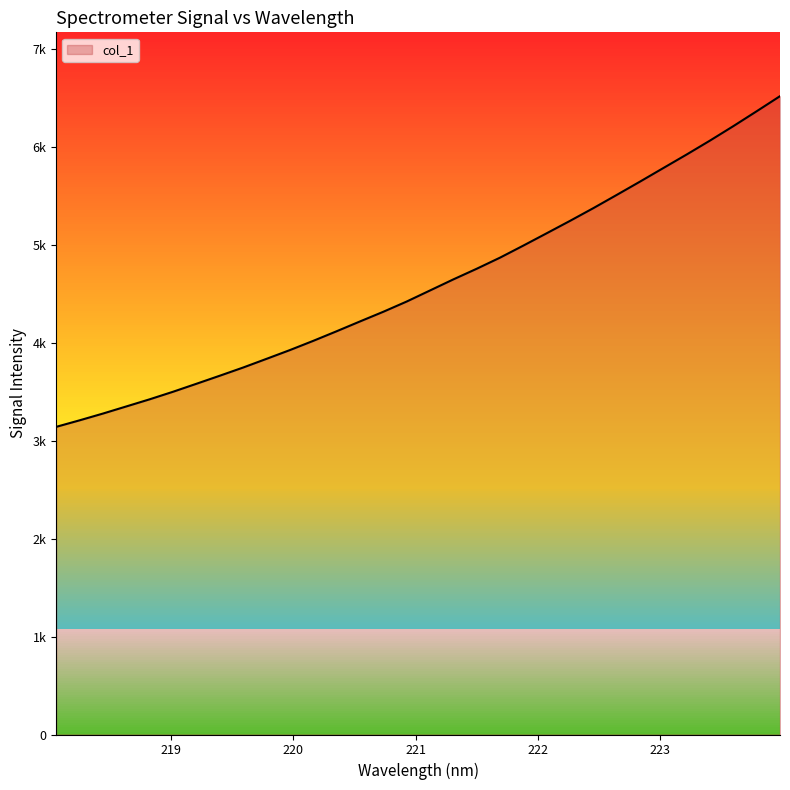

What is the label of the 9th point from the right?

222.4538